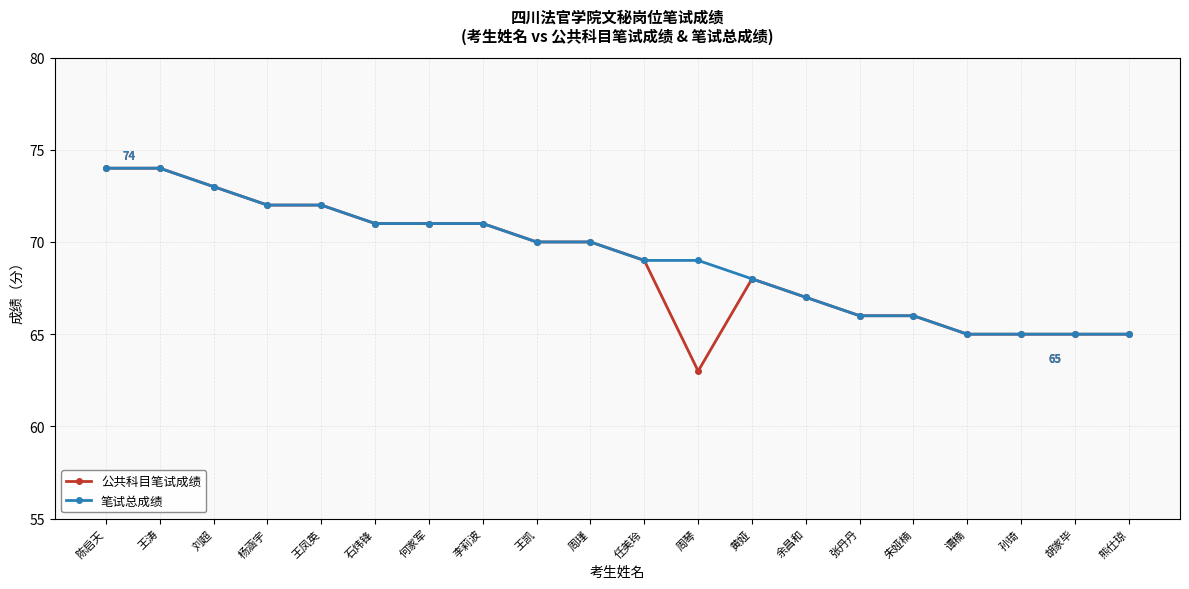

Rank the series at 周琴 from highest to lowest value.

笔试总成绩, 公共科目笔试成绩